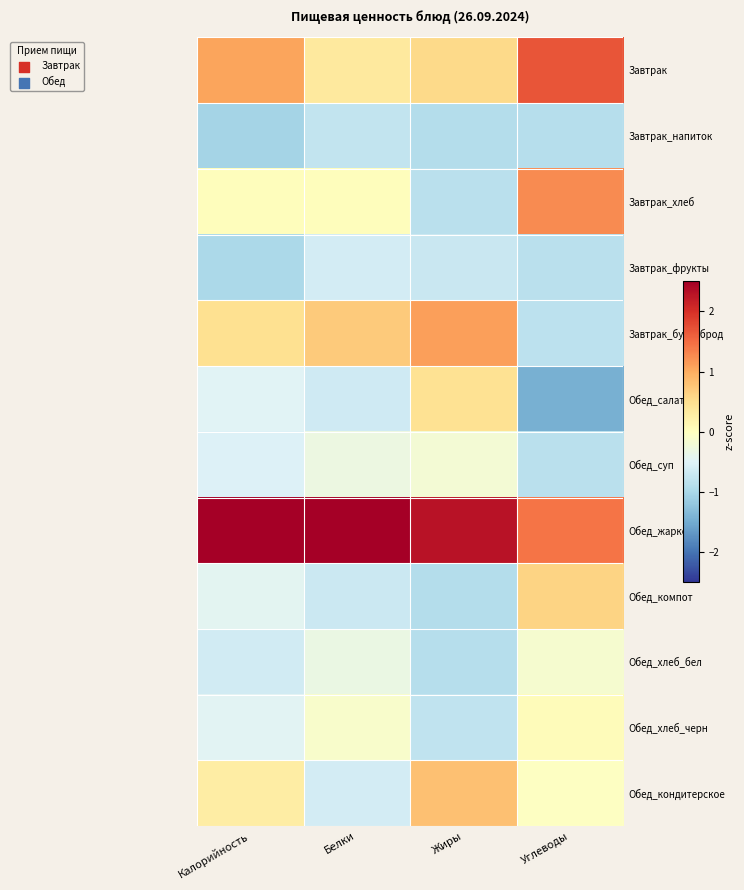

At Жиры, list the series in order from smallest to largest.

Завтрак_напиток, Обед_компот, Обед_хлеб_бел, Завтрак_хлеб, Обед_хлеб_черн, Завтрак_фрукты, Обед_суп, Обед_салат, Завтрак, Обед_кондитерское, Завтрак_бутерброд, Обед_жаркое